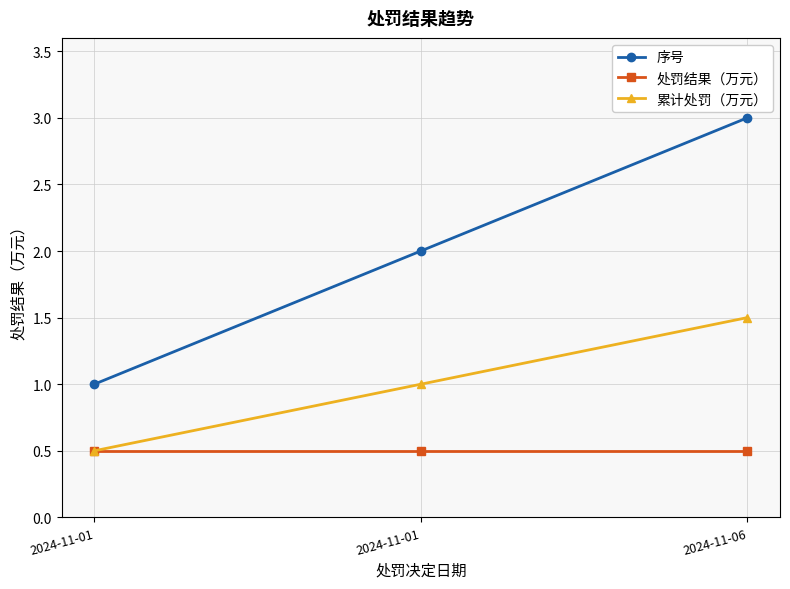

How many lines are shown in the chart?

3